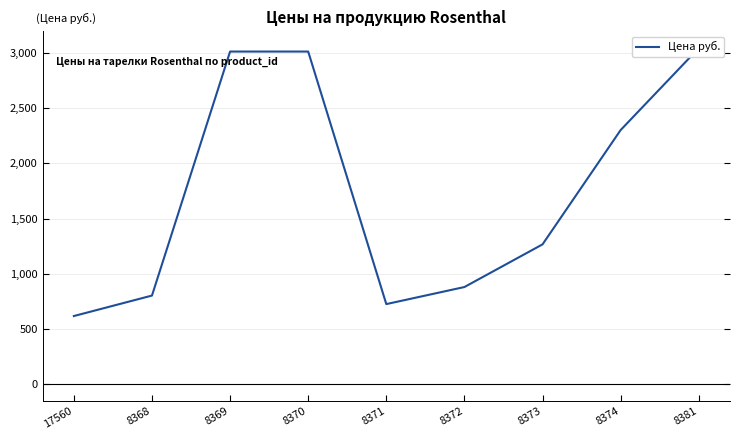

True or false: the data shows 178.4 at 8368.

False